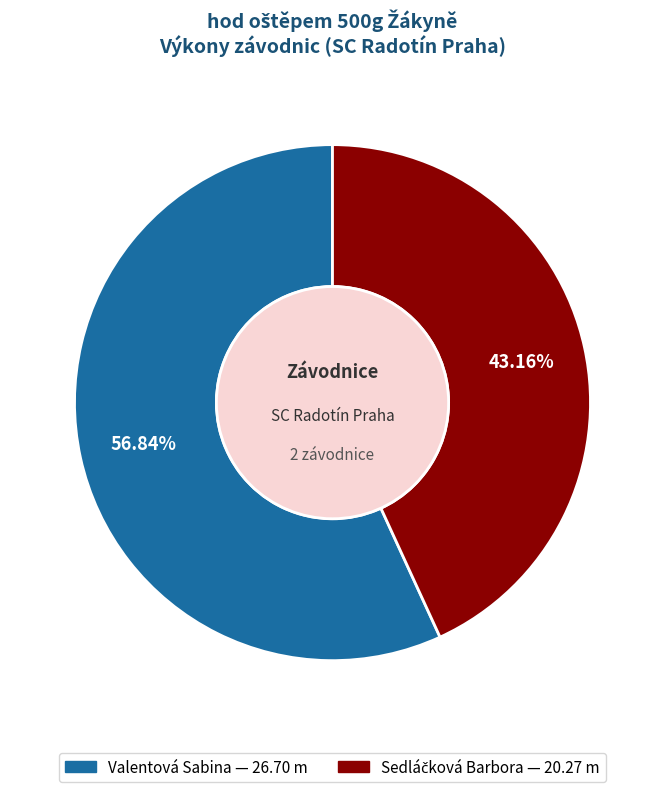

Count the number of slices in the pie.

2